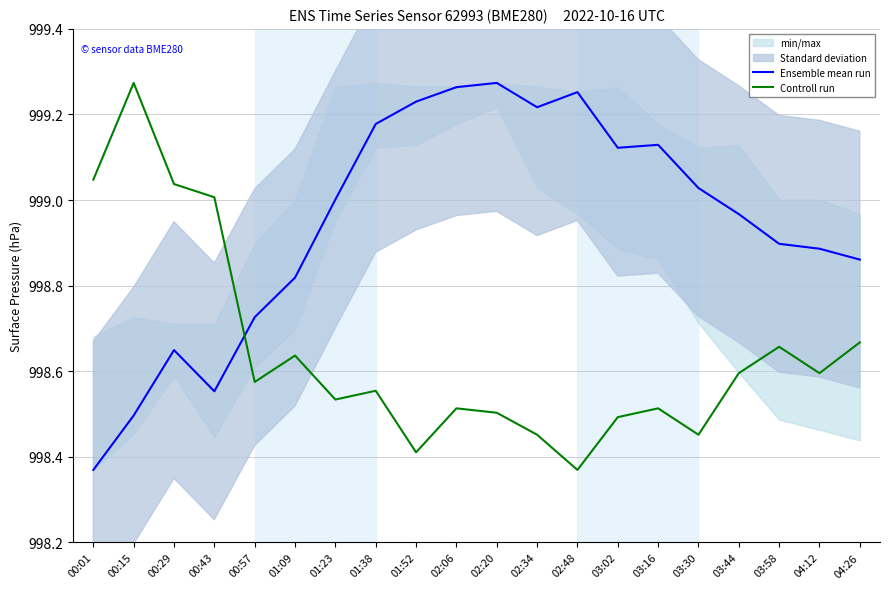

True or false: Ensemble mean run has a value of 1603.8 at 03:16.

False